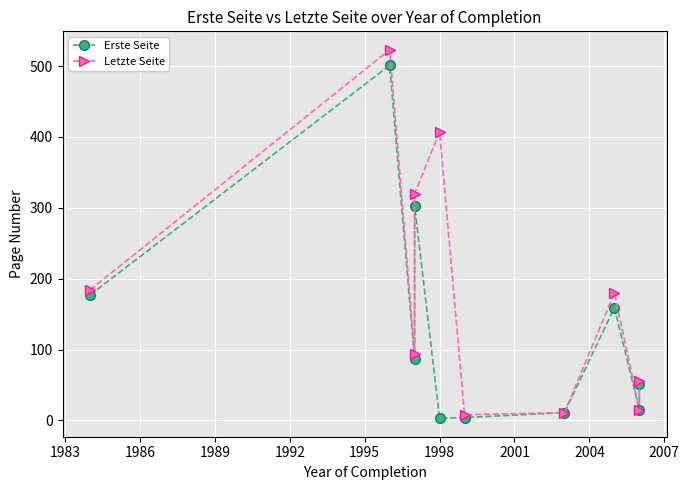

True or false: Erste Seite and Letzte Seite intersect in this chart.

False